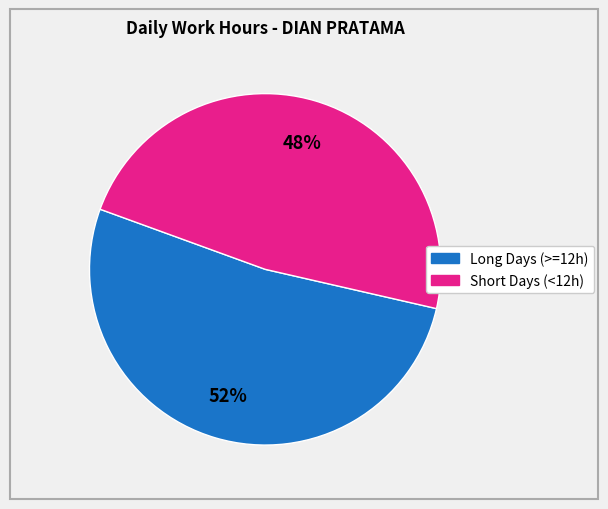

Is there a majority slice in this chart?

Yes